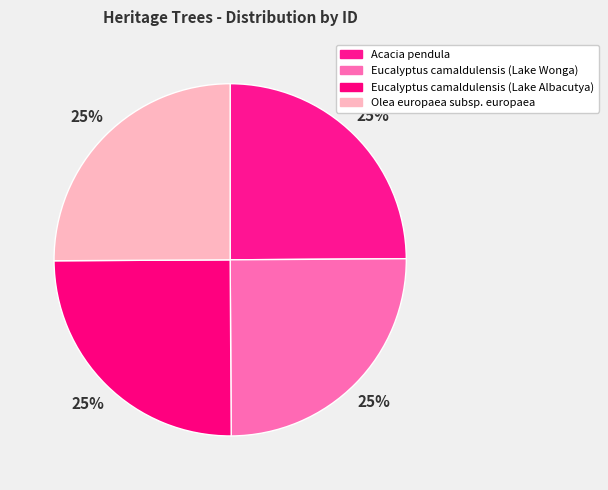

What percentage is NOT represented by Olea europaea subsp. europaea?

74.9%